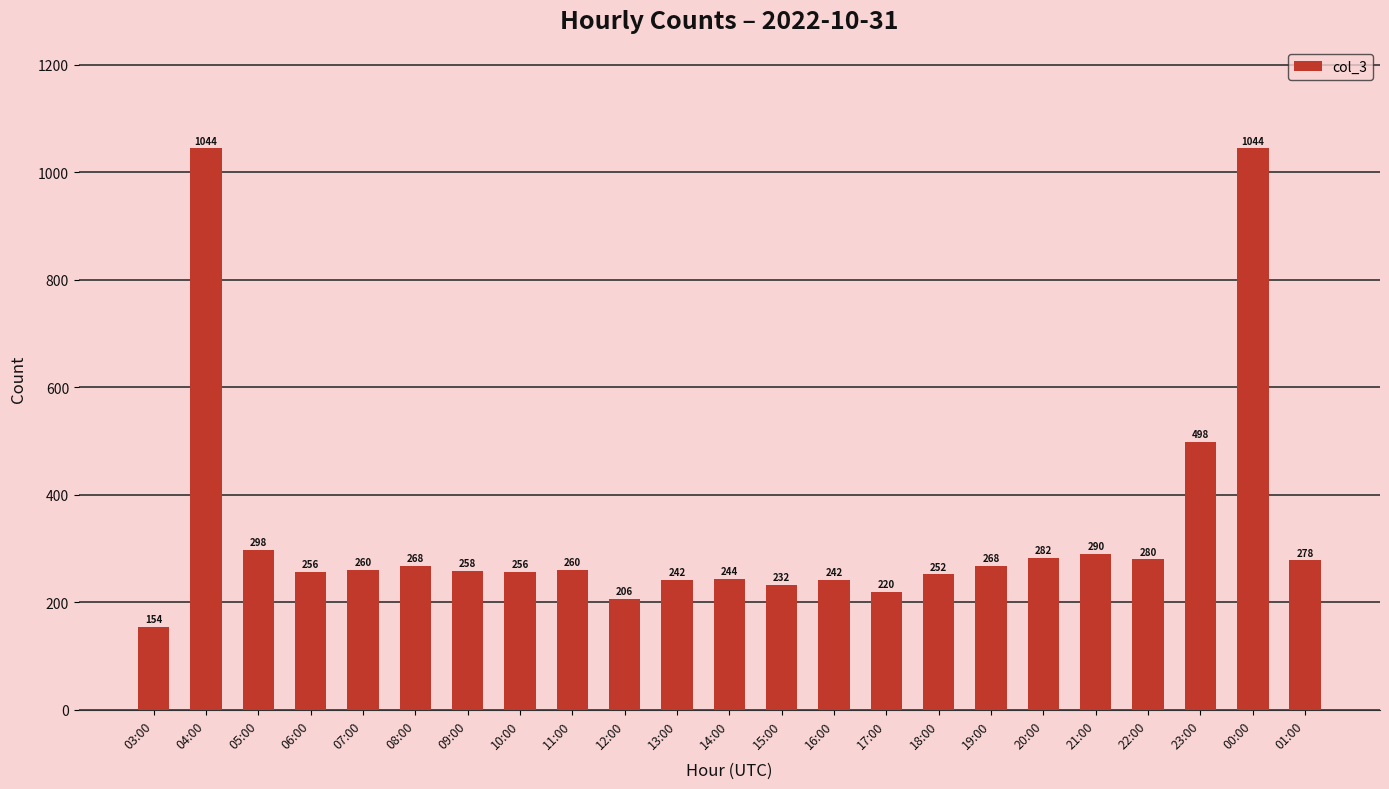

Is it true that the value at 19:00 is 81?

False